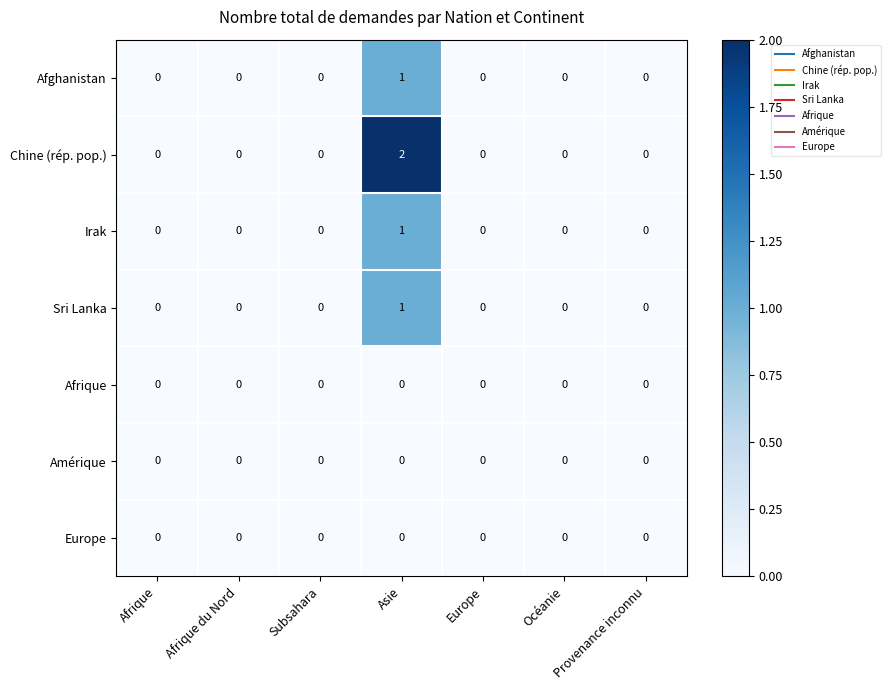

The Europe series shows 0 at Subsahara. True or false?

True